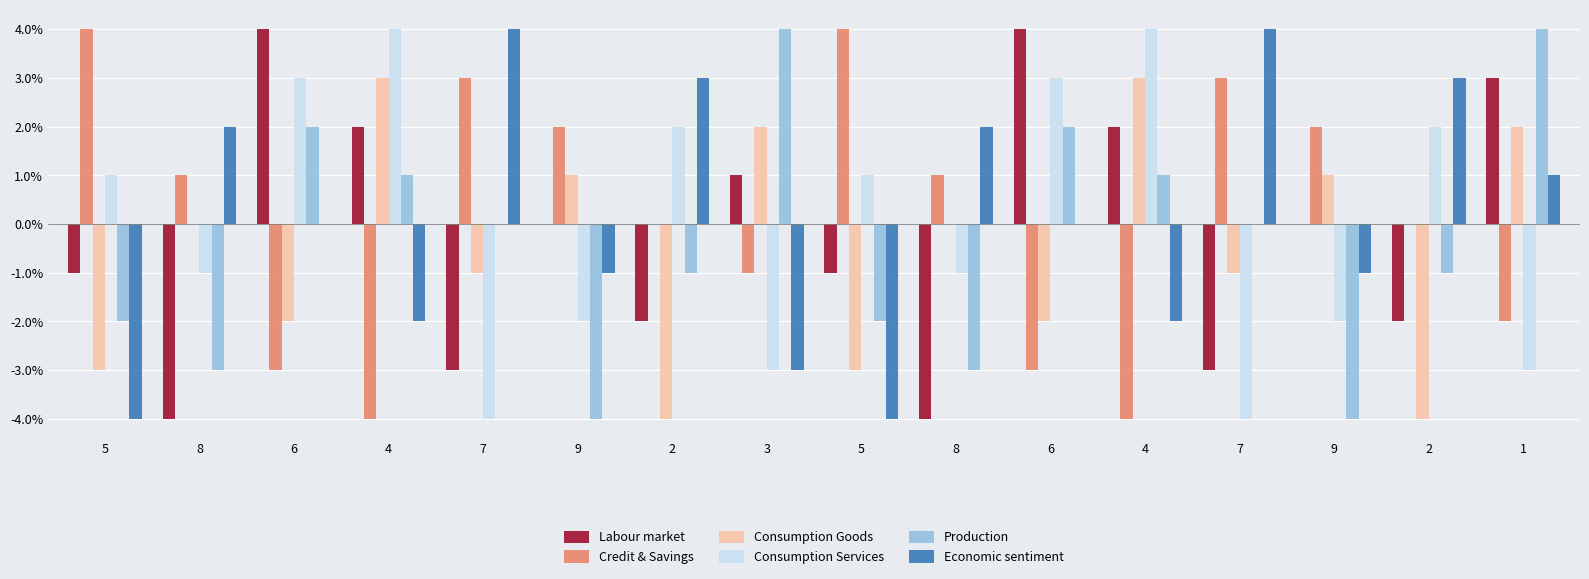

Reading right to left, list all the values displayed in this chart.

Labour market: 3	-2	0	-3	2	4	-4	-1	1	-2	0	-3	2	4	-4	-1
Credit & Savings: -2	0	2	3	-4	-3	1	4	-1	0	2	3	-4	-3	1	4
Consumption Goods: 2	-4	1	-1	3	-2	0	-3	2	-4	1	-1	3	-2	0	-3
Consumption Services: -3	2	-2	-4	4	3	-1	1	-3	2	-2	-4	4	3	-1	1
Production: 4	-1	-4	0	1	2	-3	-2	4	-1	-4	0	1	2	-3	-2
Economic sentiment: 1	3	-1	4	-2	0	2	-4	-3	3	-1	4	-2	0	2	-4